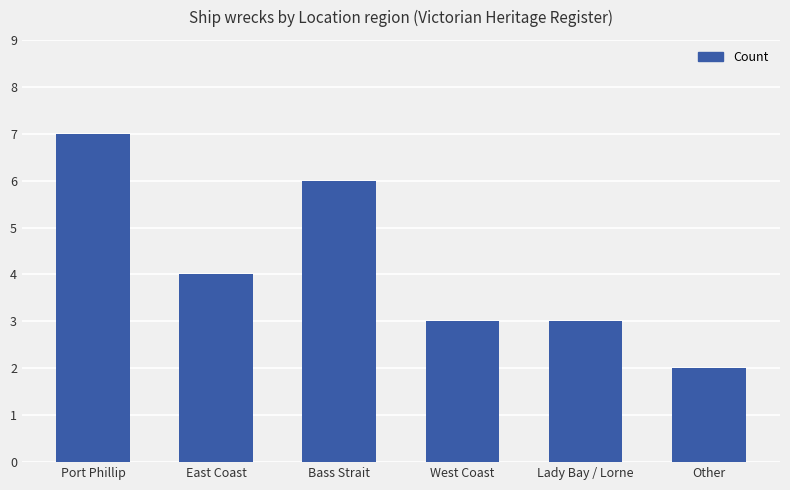

What is the smallest value displayed?

2